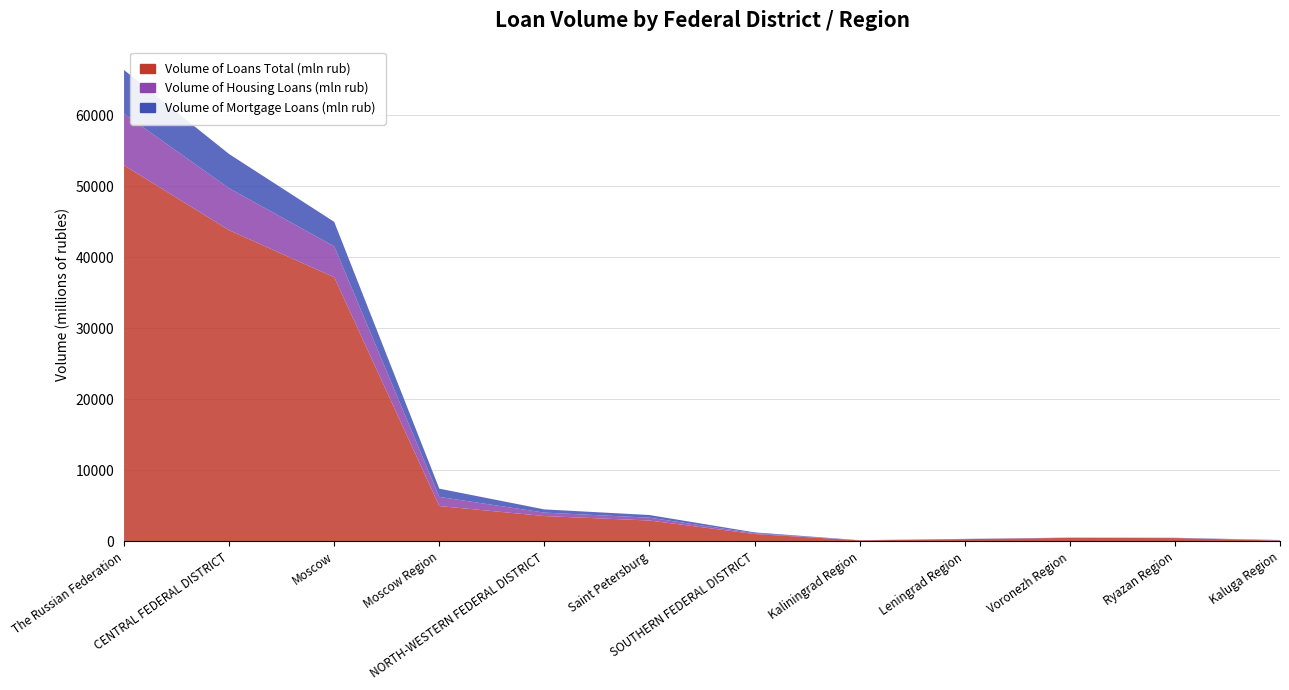

Reading right to left, transcribe all the data shown in this chart.

Volume of Loans Total (mln rub): 124	477	506	325	156	1050	2950	3580	4987	37201	43823	52958
Volume of Housing Loans (mln rub): 55	23	21	20	15	115	400	483	1286	4355	5906	7273
Volume of Mortgage Loans (mln rub): 27	23	21	20	12	115	375	452	1164	3443	4818	6148